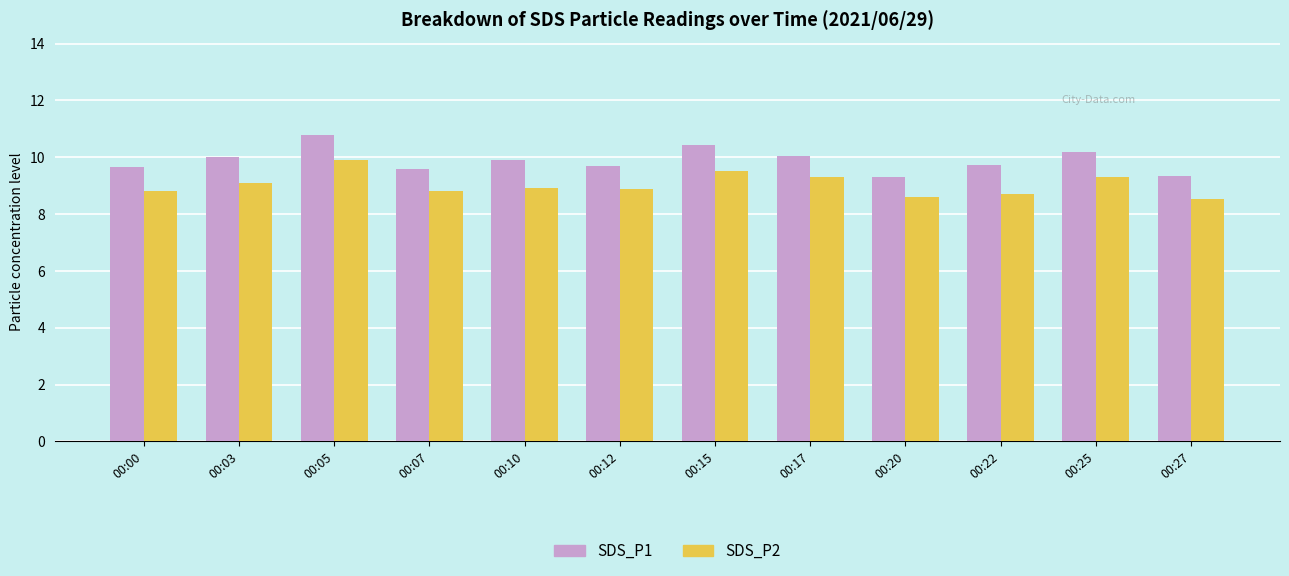

Which series has the largest range (max minus min)?

SDS_P1